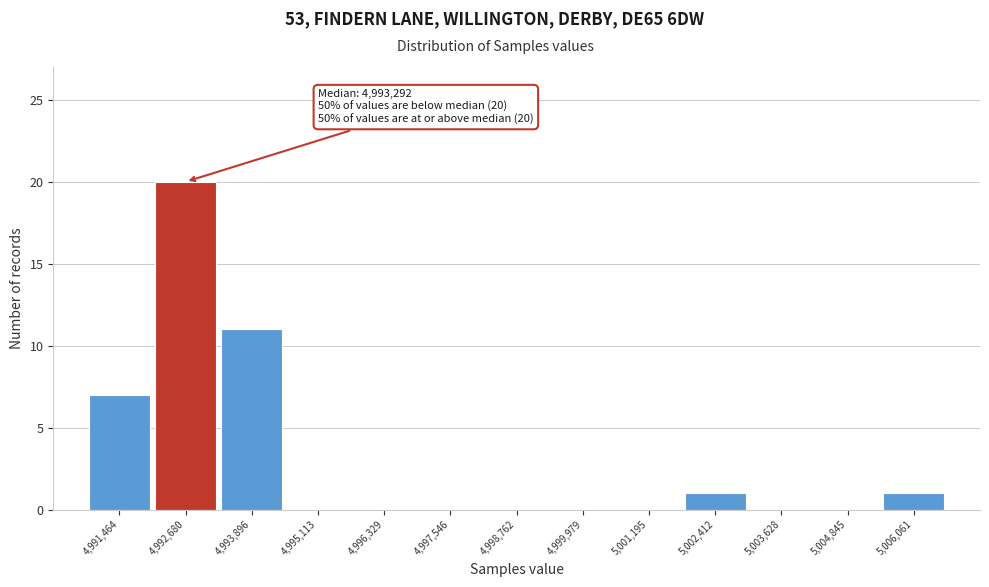

Reading left to right, transcribe all the data shown in this chart.

4,991,464=7	4,992,680=20	4,993,896=11	4,995,113=0	4,996,329=0	4,997,546=0	4,998,762=0	4,999,979=0	5,001,195=0	5,002,412=1	5,003,628=0	5,004,845=0	5,006,061=1